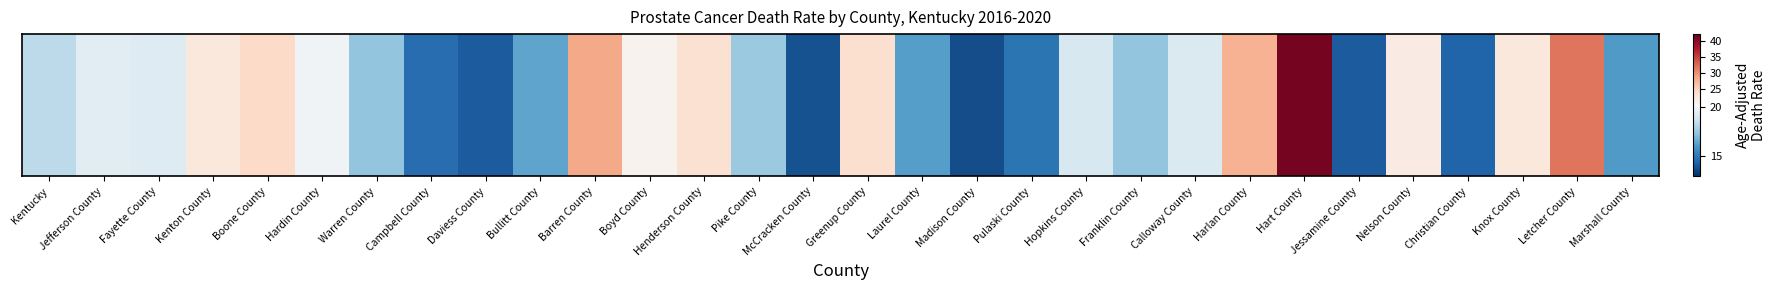

The chart shows a value of 31.9 at Letcher County. True or false?

True